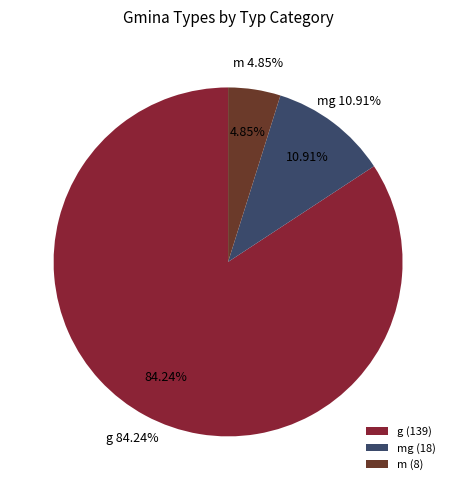

Which has a higher value, mg or g?

g